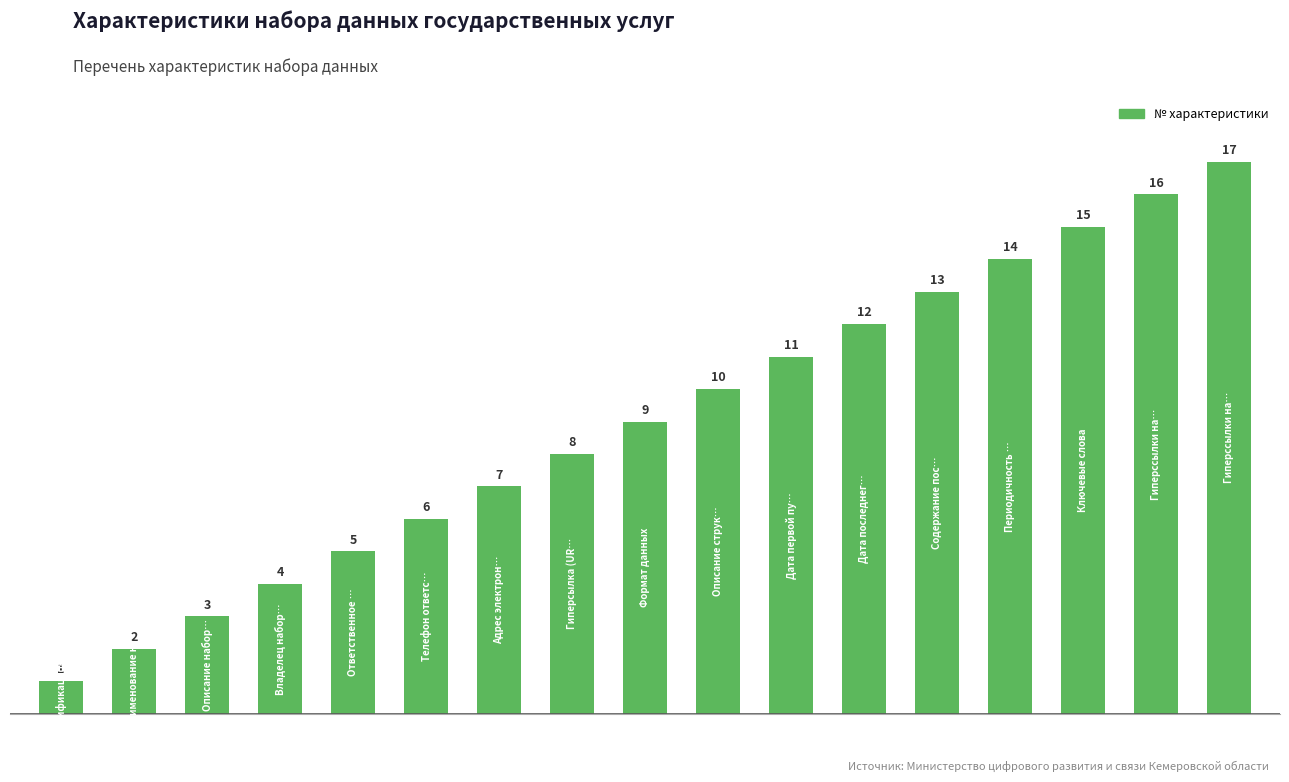

How many distinct data groups are displayed?

1